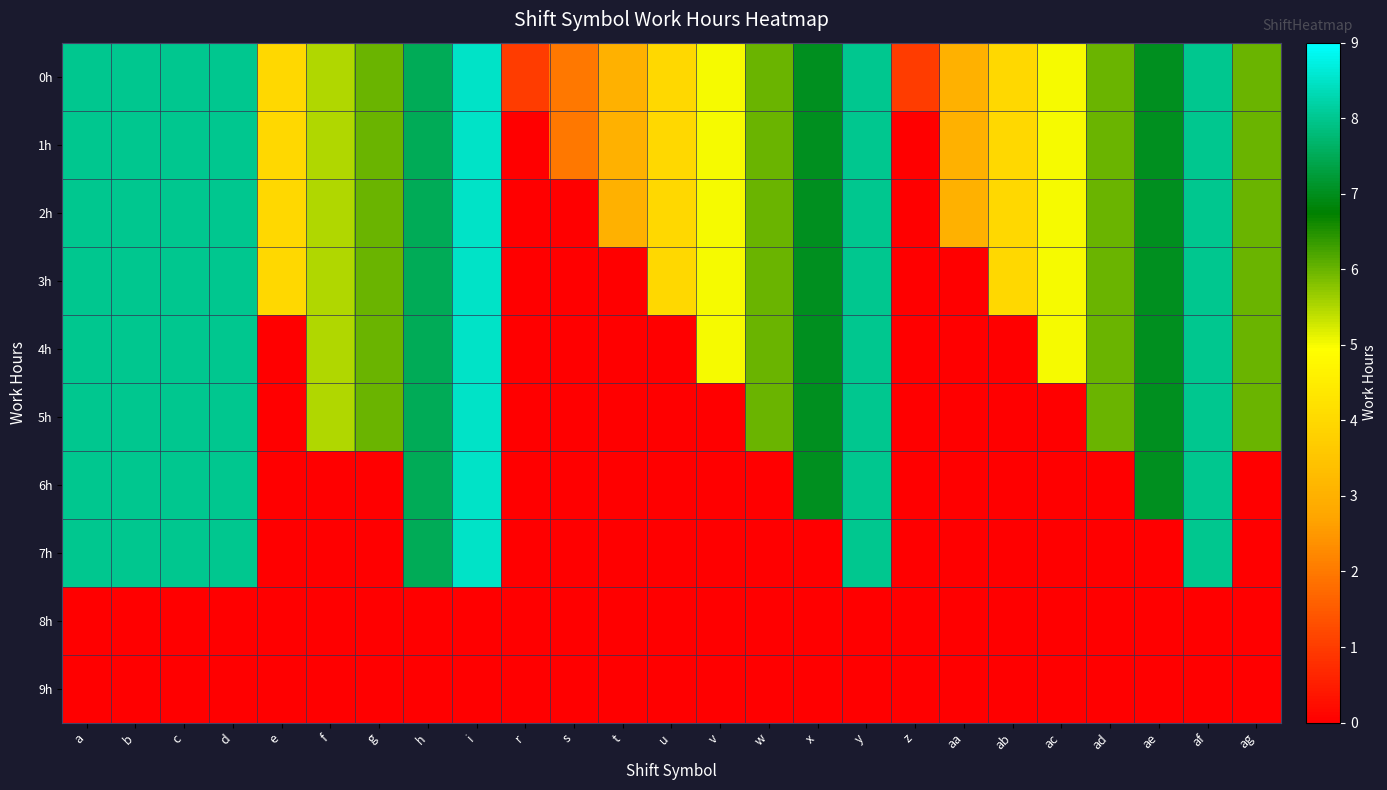

Which series has the largest range (max minus min)?

1h